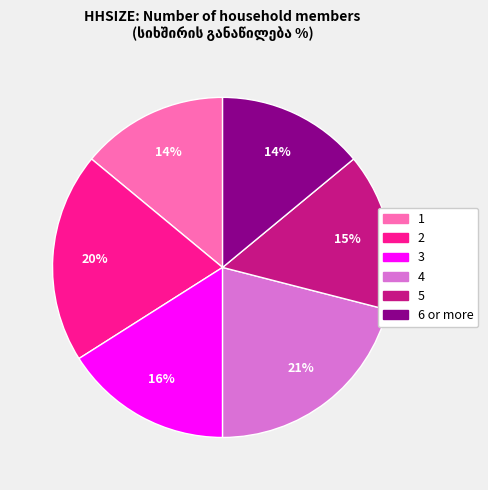

Do 1 and 6 or more together represent more than half of the pie?

No